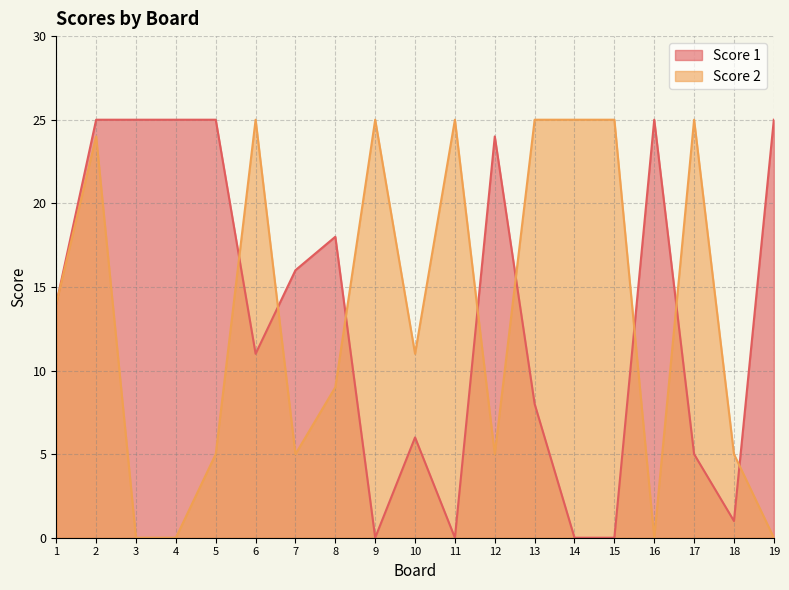

At how many categories does at least one series exceed 0?

19